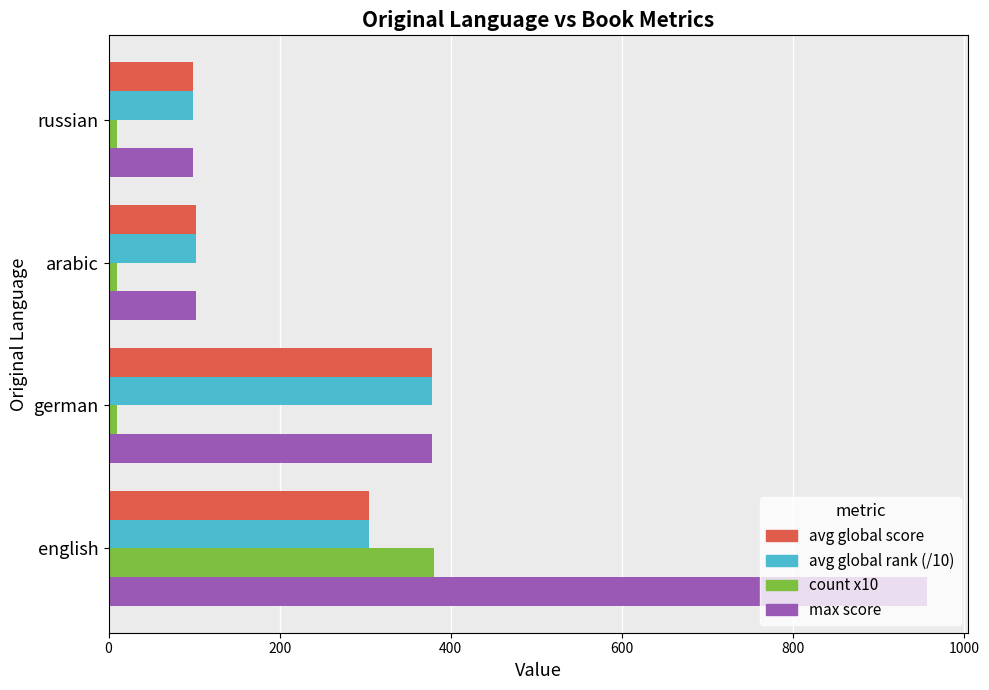

At which category does the chart reach its peak across all series?

english